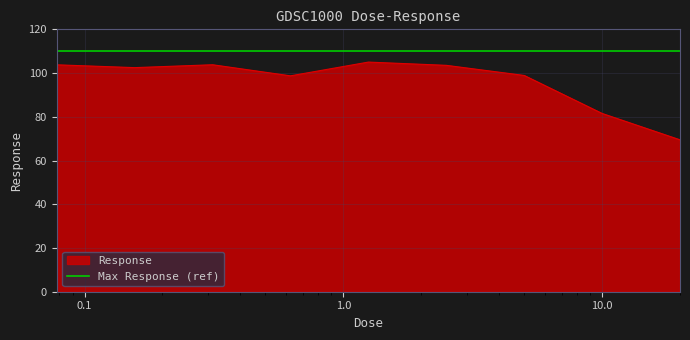

What value does the data have at 0.3125?

103.8